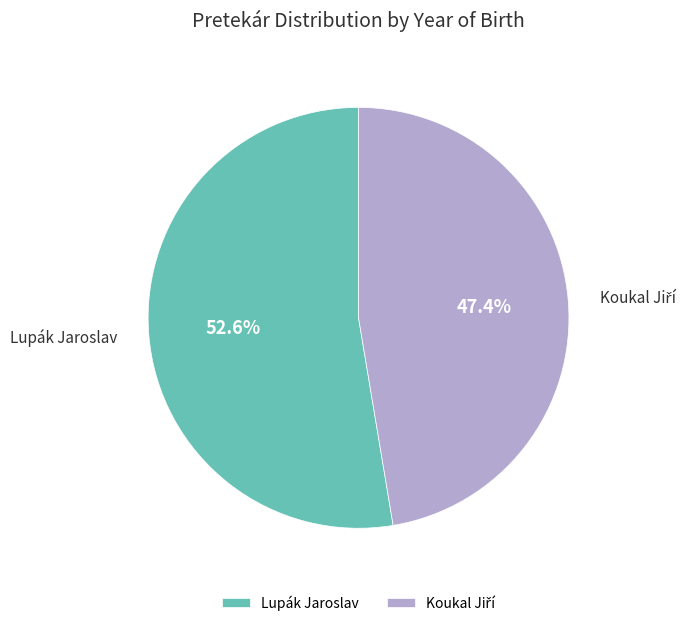

What percentage is the Lupák Jaroslav slice, to the nearest percent?

53%